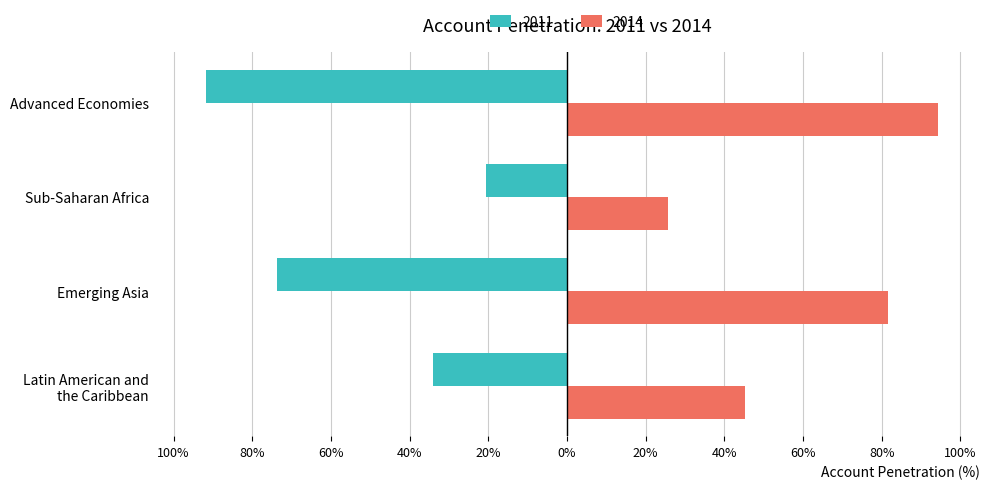

Which label corresponds to the smallest value in the chart?

Advanced Economies